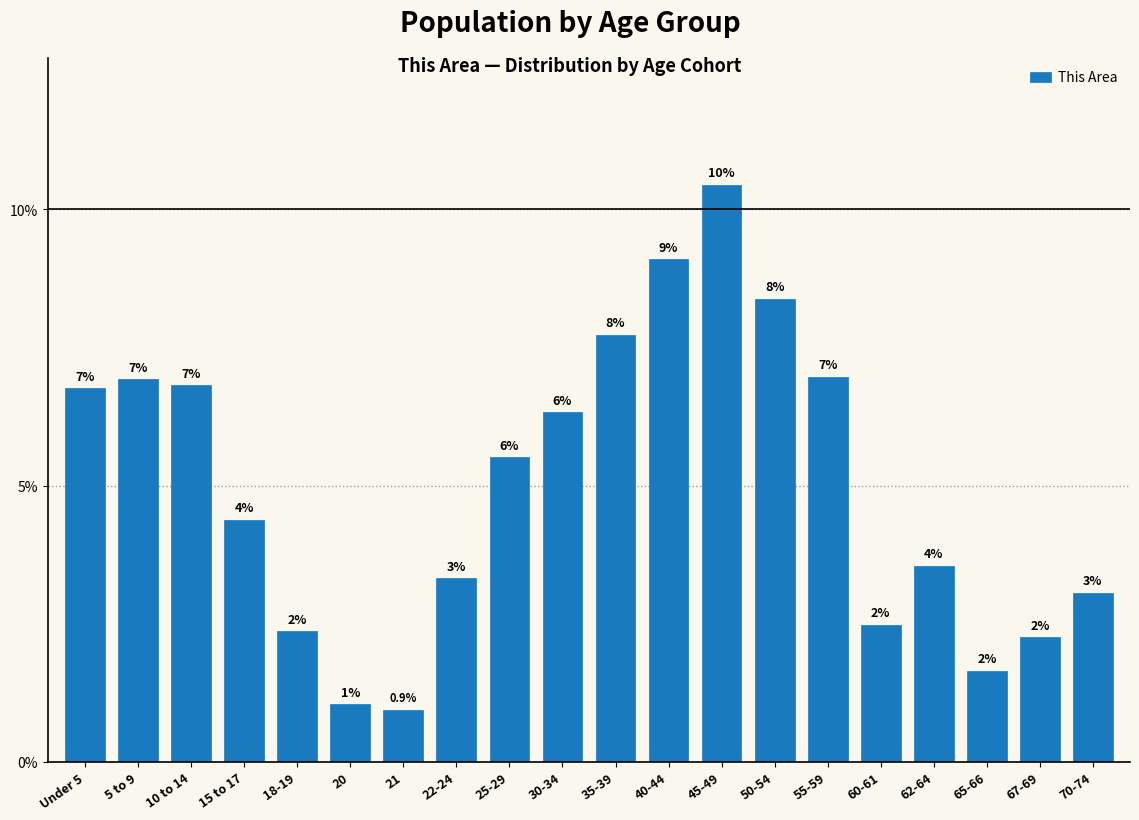

Does the chart contain any negative values?

No